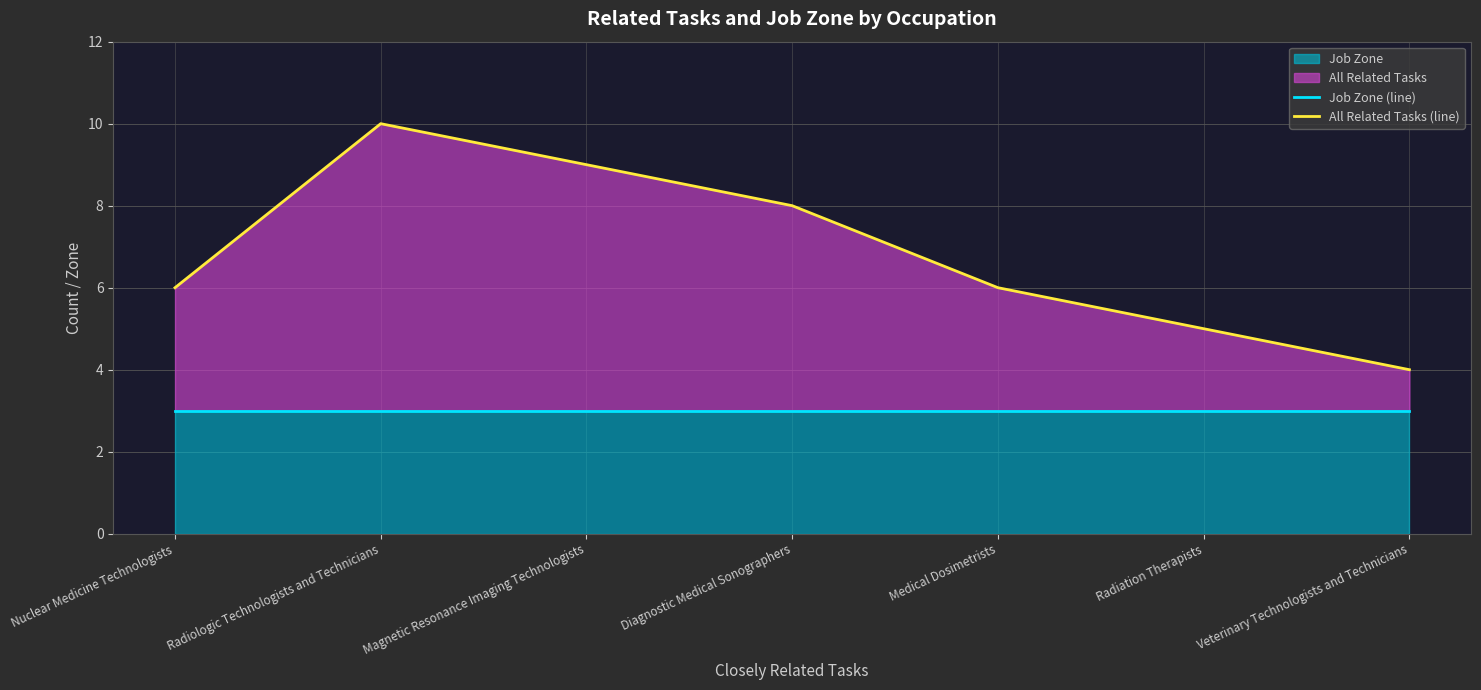

What is the label of the 7th point from the left?

Veterinary Technologists and Technicians